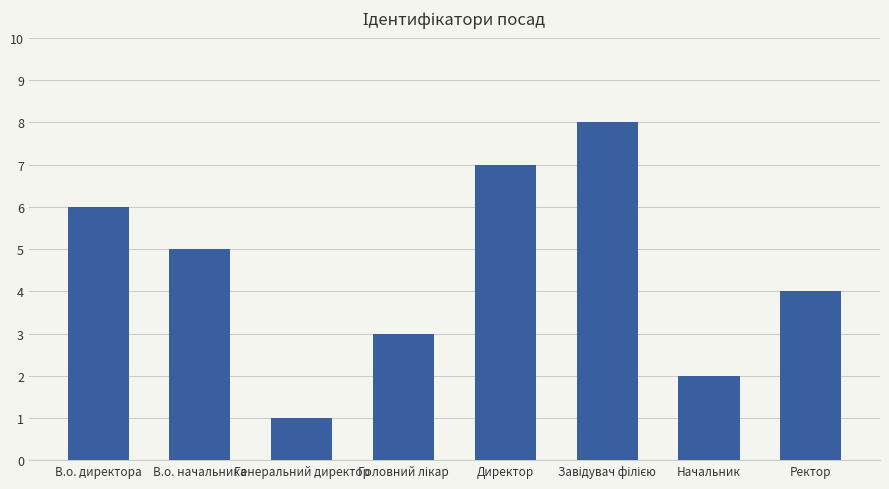

What is the change in value from Директор to Начальник?

-5